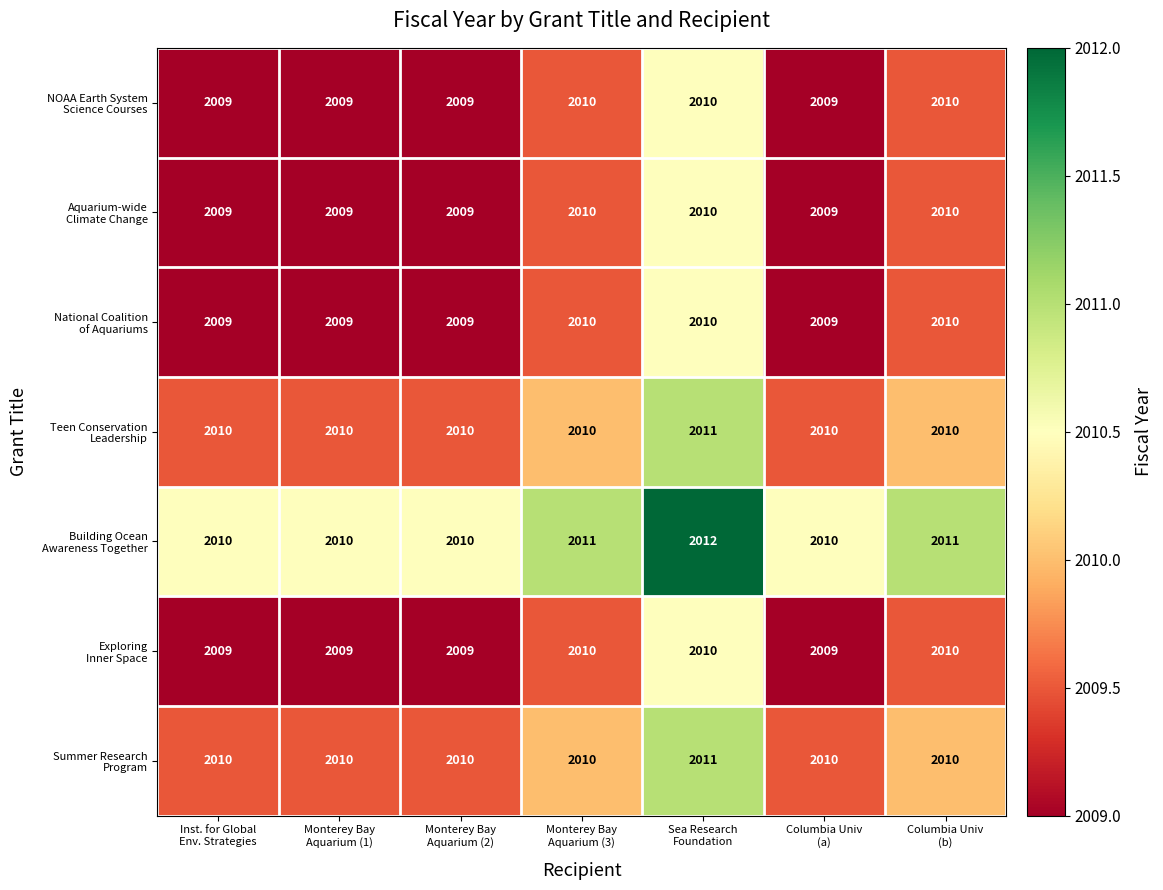

What is the maximum value shown in the chart?

2012